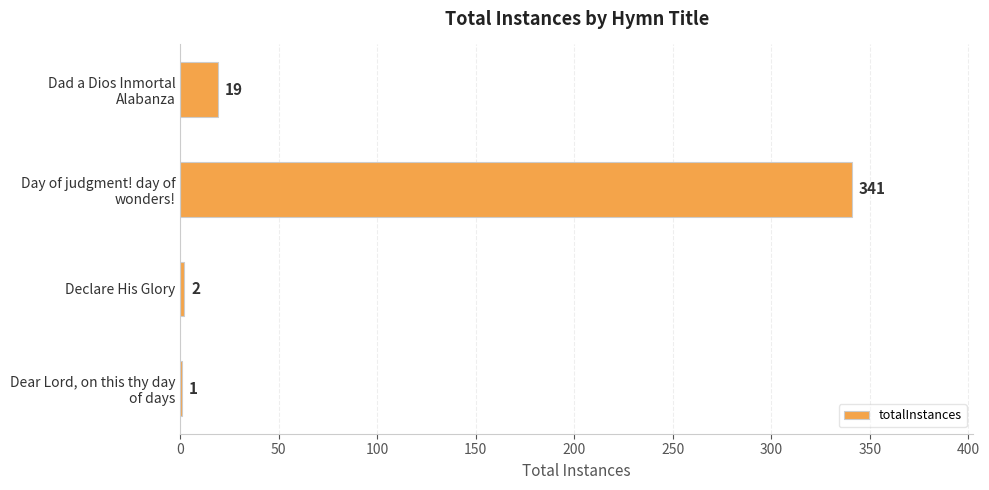

What is the sum of all values?

363